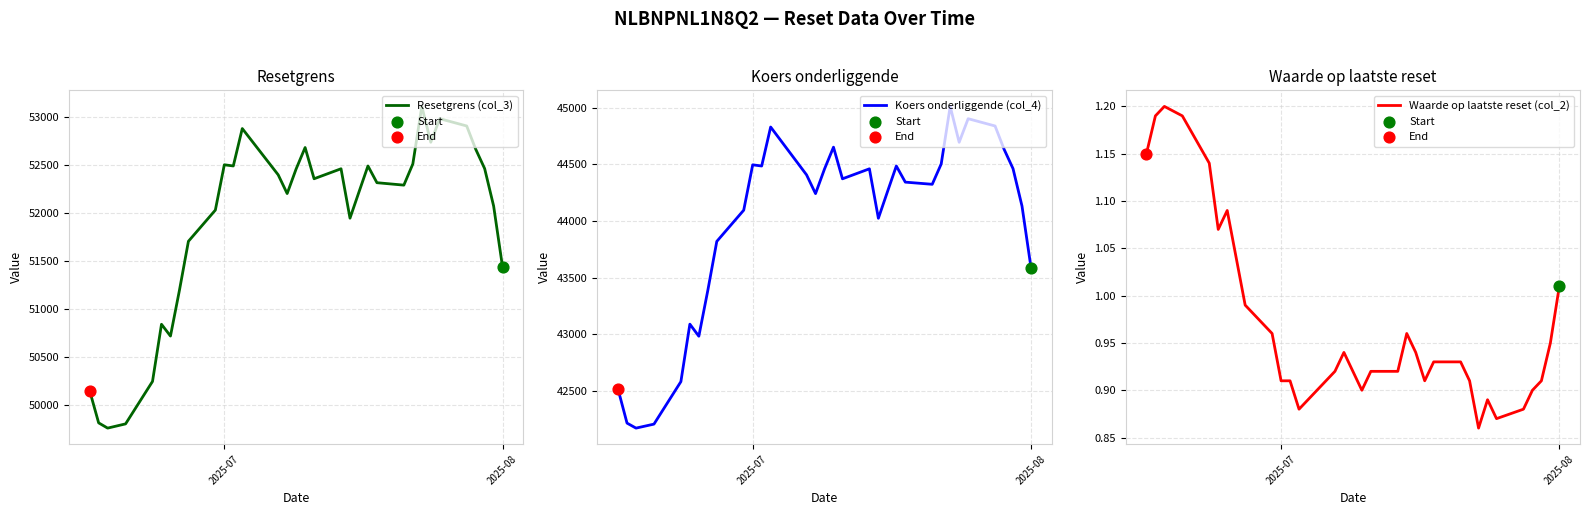

Which series has the largest Y range (max minus min)?

Resetgrens (col_3)